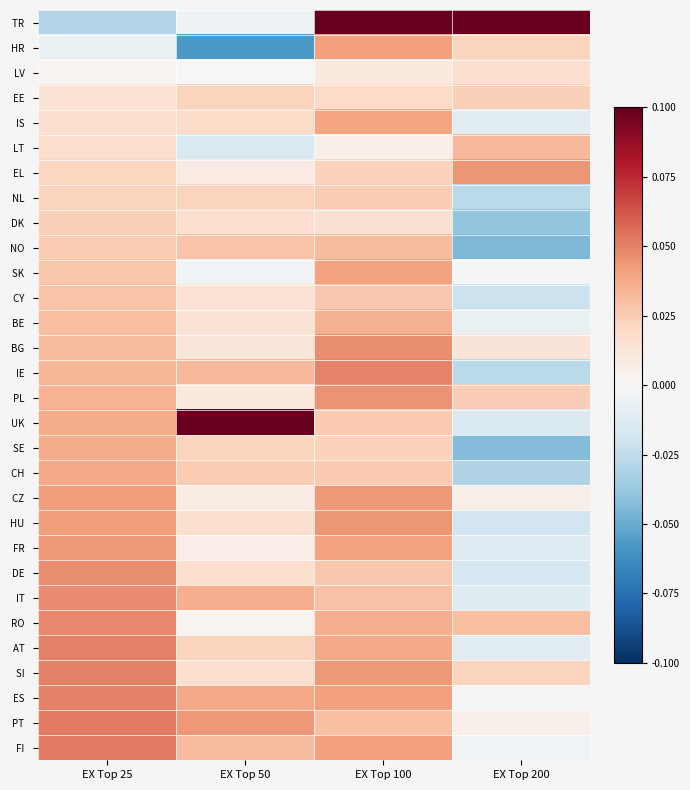

At how many categories does at least one series exceed 0?

4